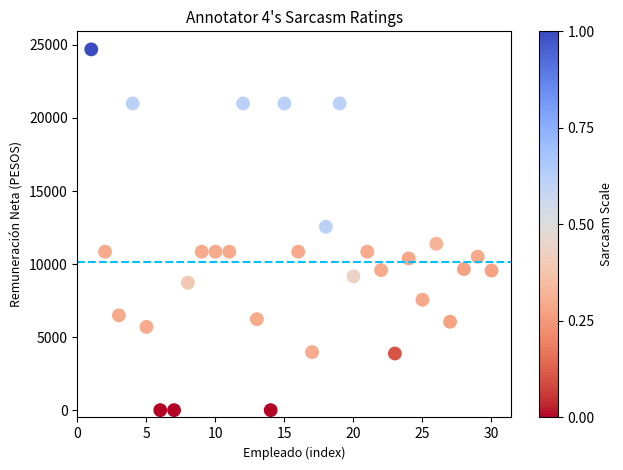

What is the range of X values (max minus min)?

29.0